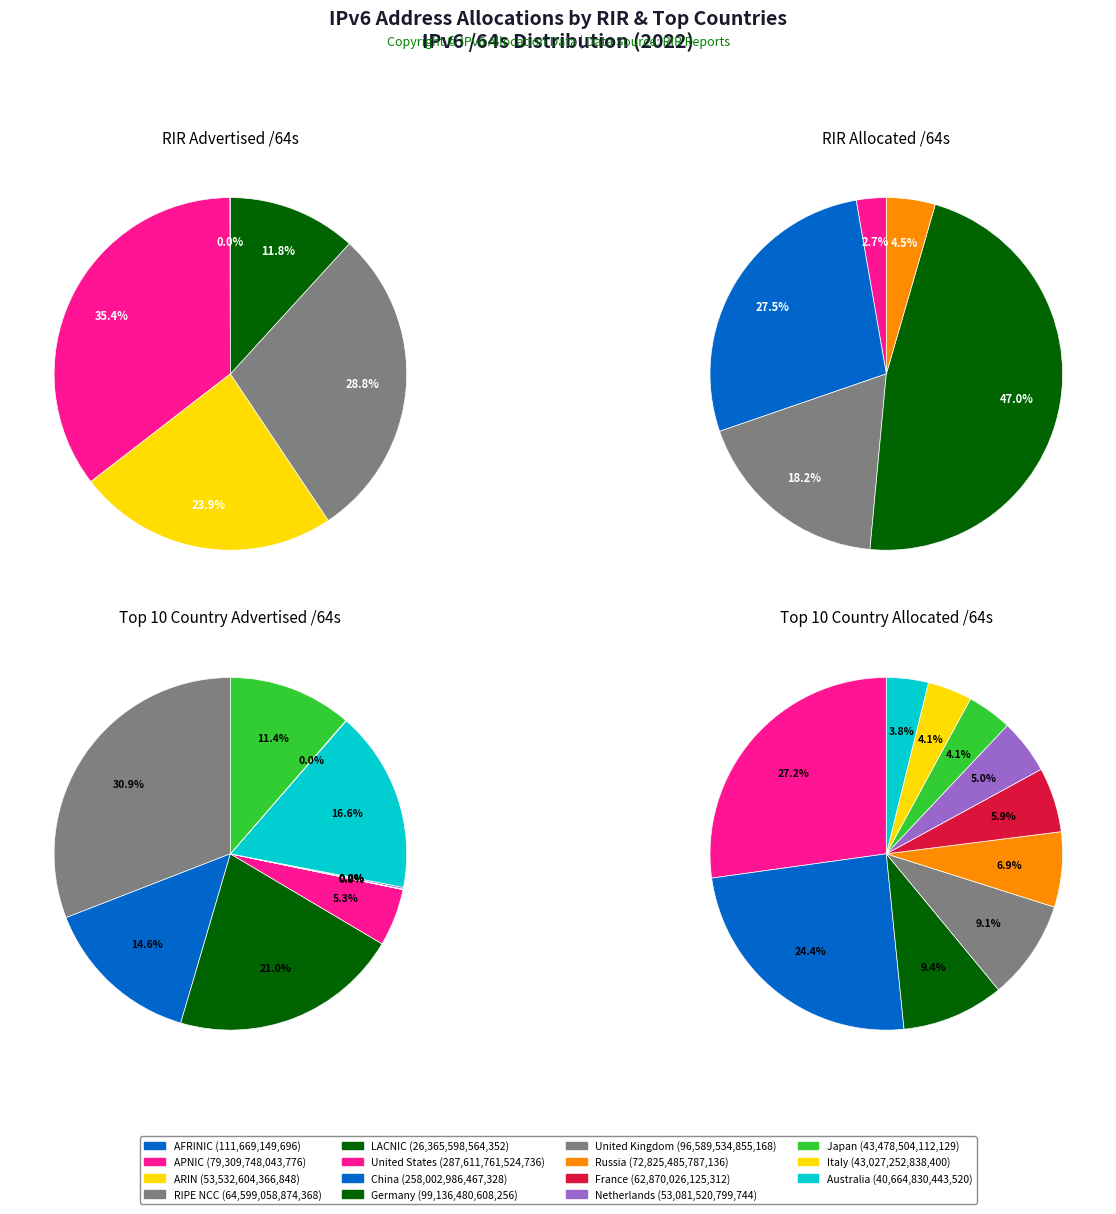

What is the largest slice in the pie chart?

US